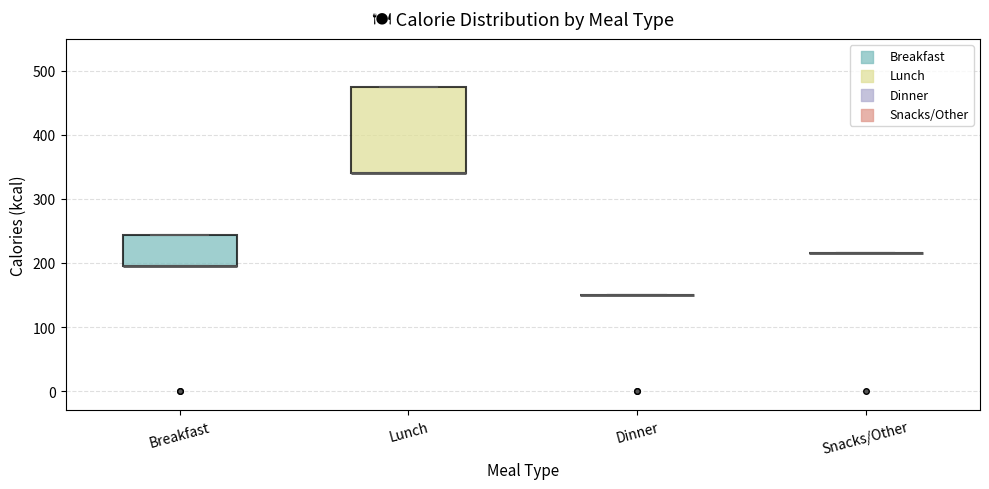

Reading left to right, read every box against the y-axis: the position of its median line, the range the box covers, and the ends of its whiskers. The values are not printed on the chart, so give them approximately, as read against the axis.

Breakfast: median 200 (drawn on the box's lower edge), box 200 to 240, whiskers 200 to 240
Lunch: median 340 (drawn on the box's lower edge), box 340 to 470, whiskers 340 to 470
Dinner: box collapsed to a line at 150, whiskers 150 to 150
Snacks/Other: box collapsed to a line at 220, whiskers 220 to 220